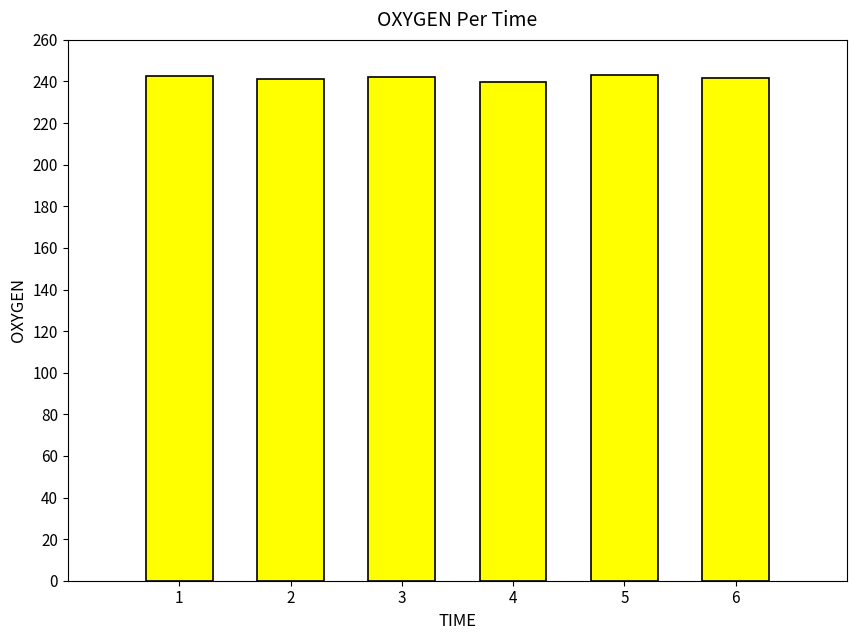

What is the sum of all values?

1450.0